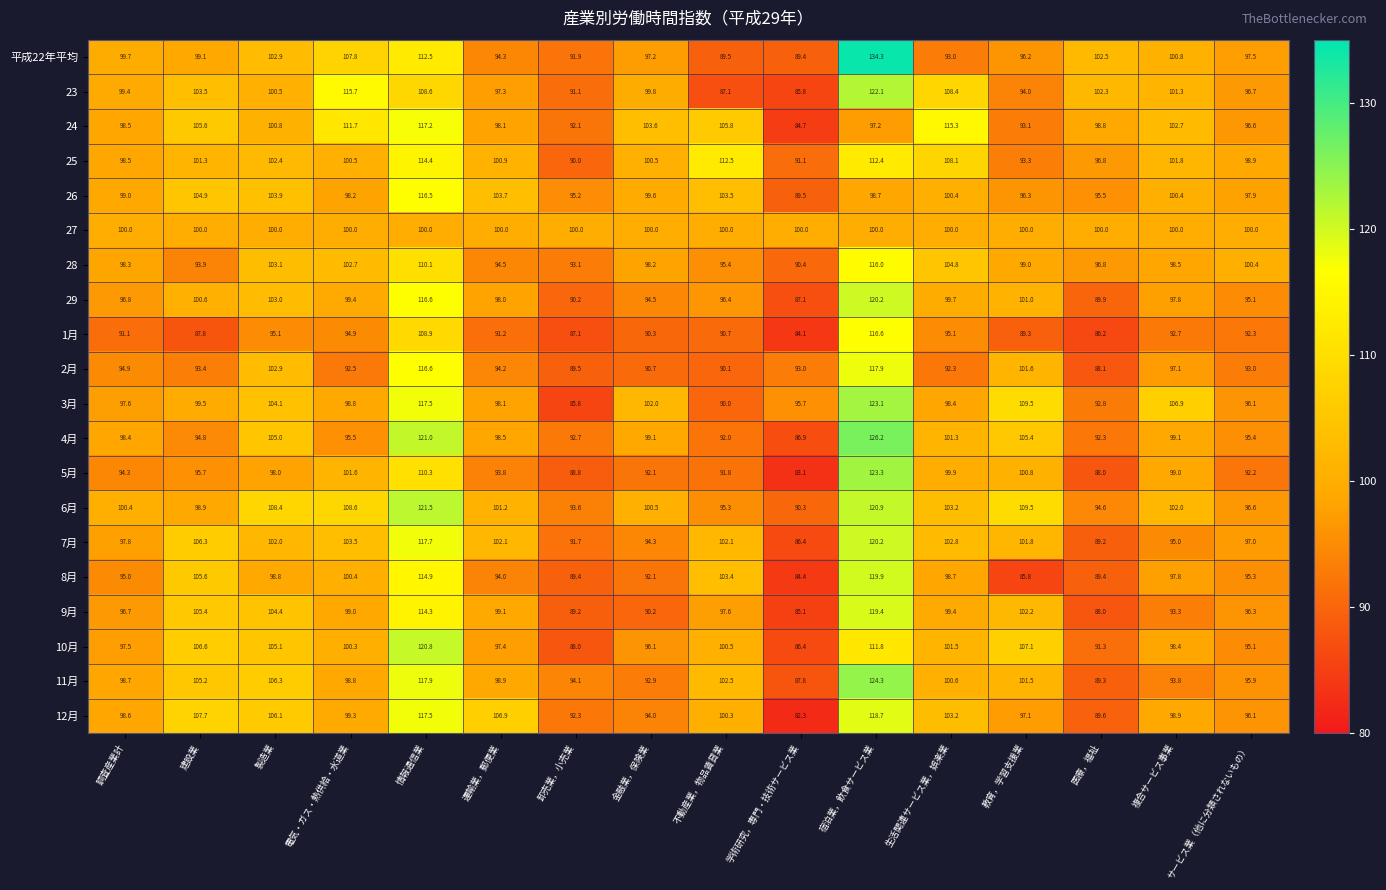

What is the sum of all 4月 values?

1603.6